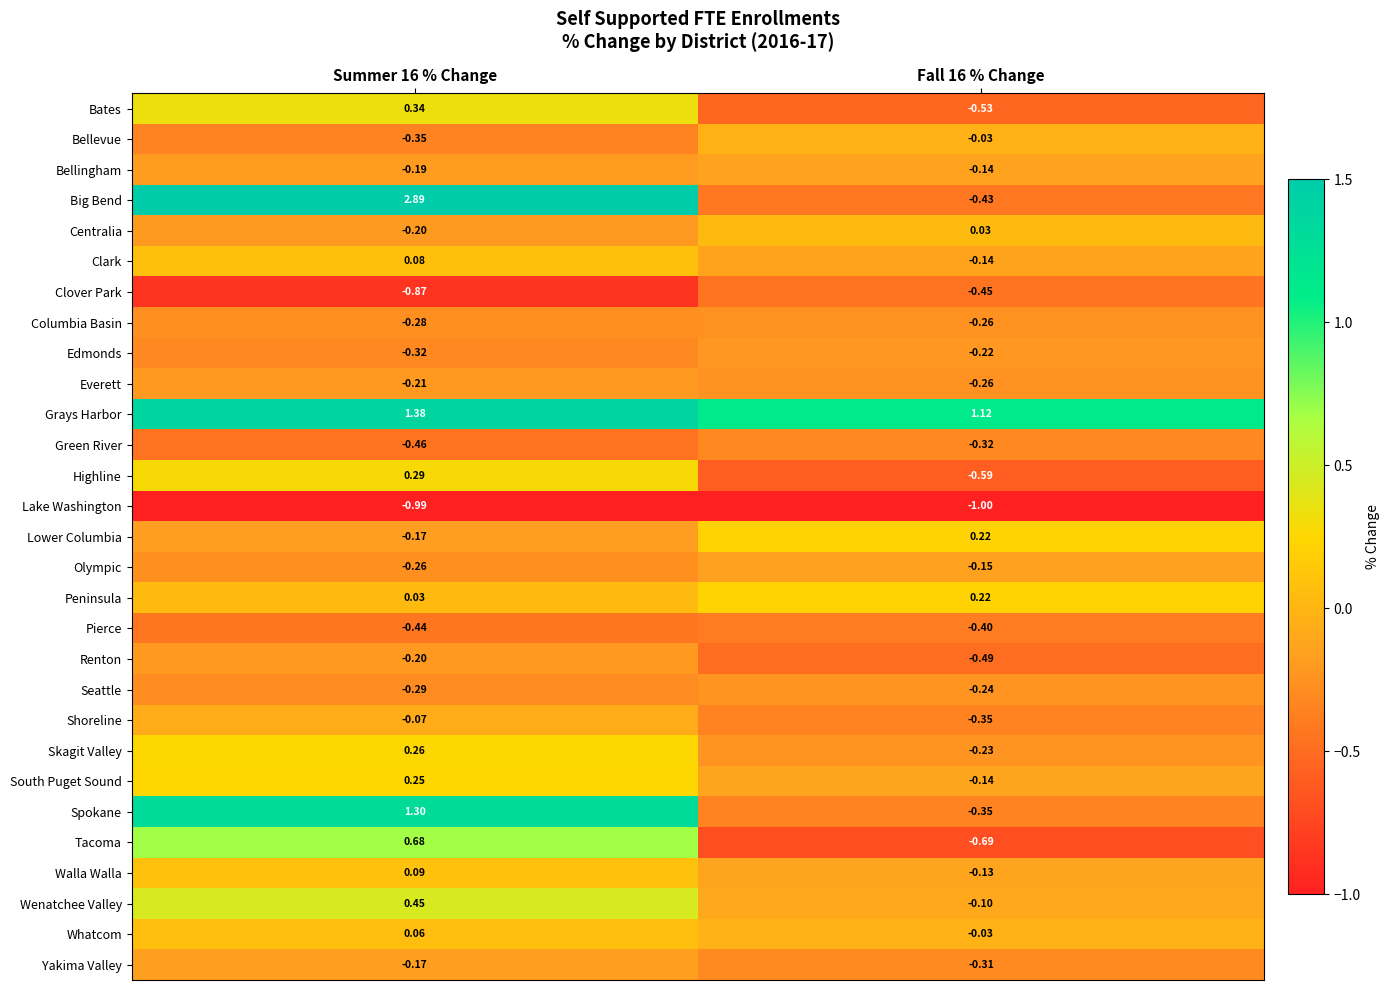

Which series has the largest total across all categories?

Grays Harbor